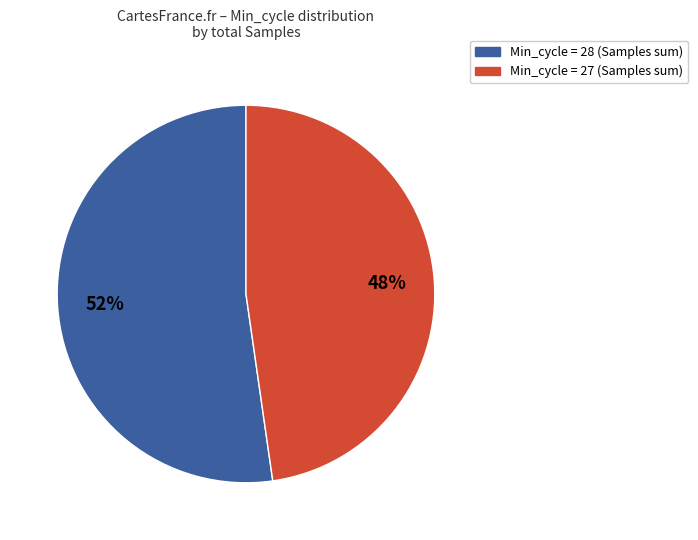

To the nearest percent, what is the average slice percentage?

50%